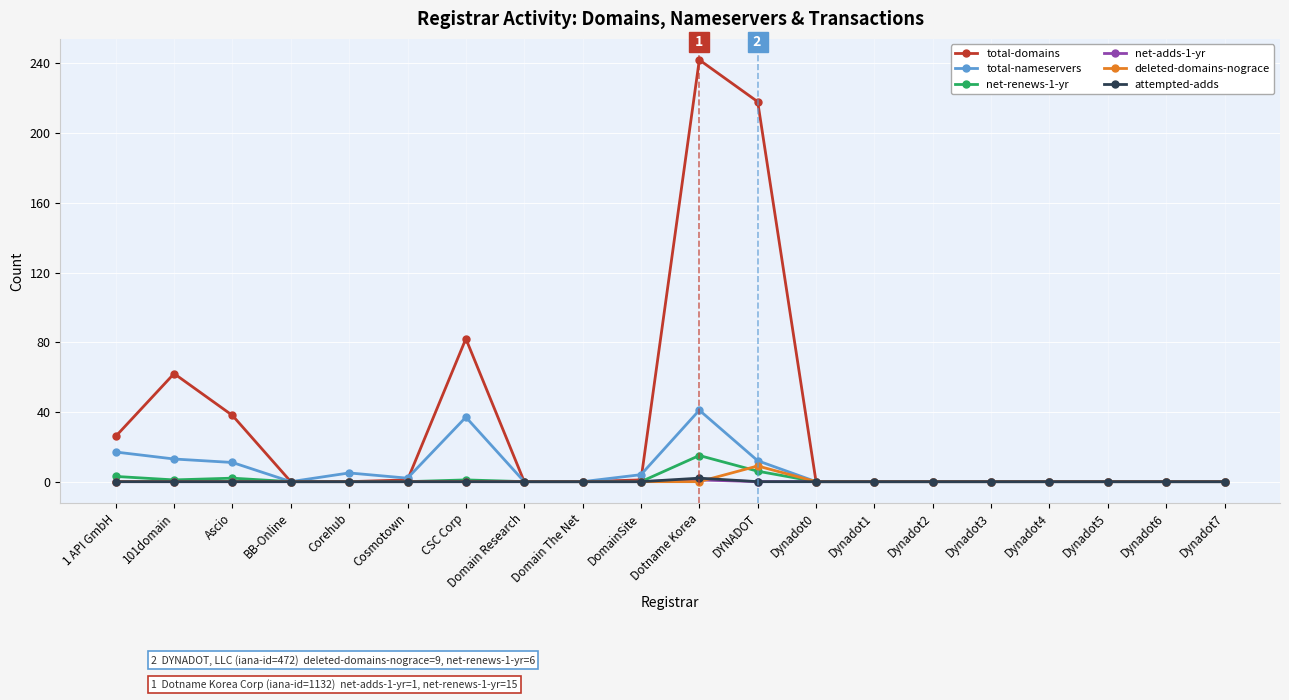

What are all the series names shown in the legend?

total-domains, total-nameservers, net-renews-1-yr, net-adds-1-yr, deleted-domains-nograce, attempted-adds